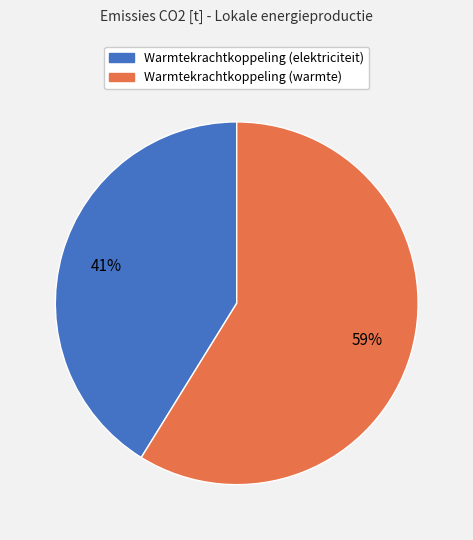

What percentage is the Warmtekrachtkoppeling (elektriciteit) slice, to the nearest percent?

41%